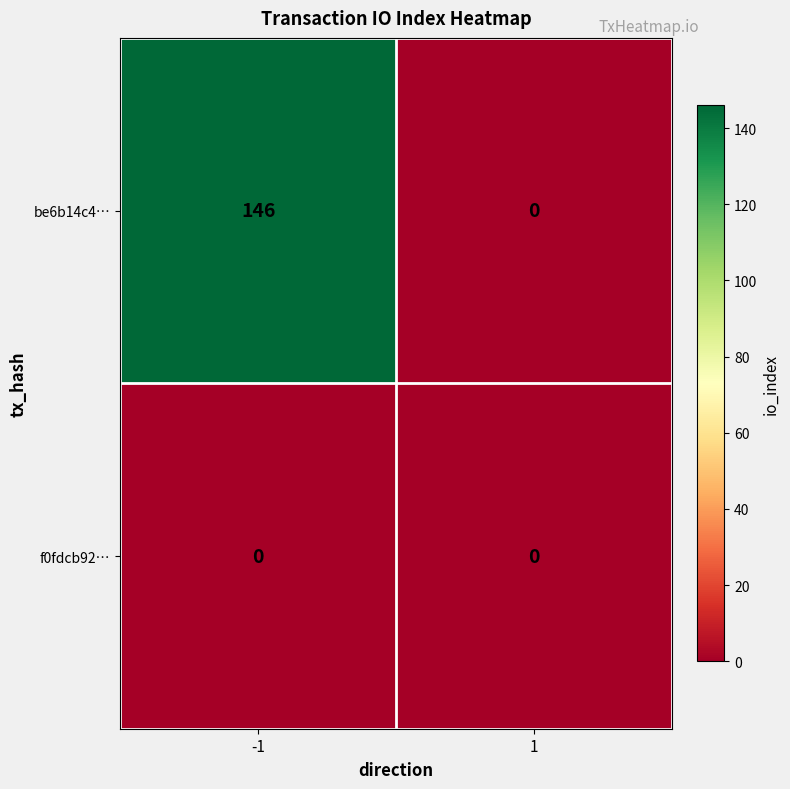

What is the spread (max minus min) of values at -1?

146